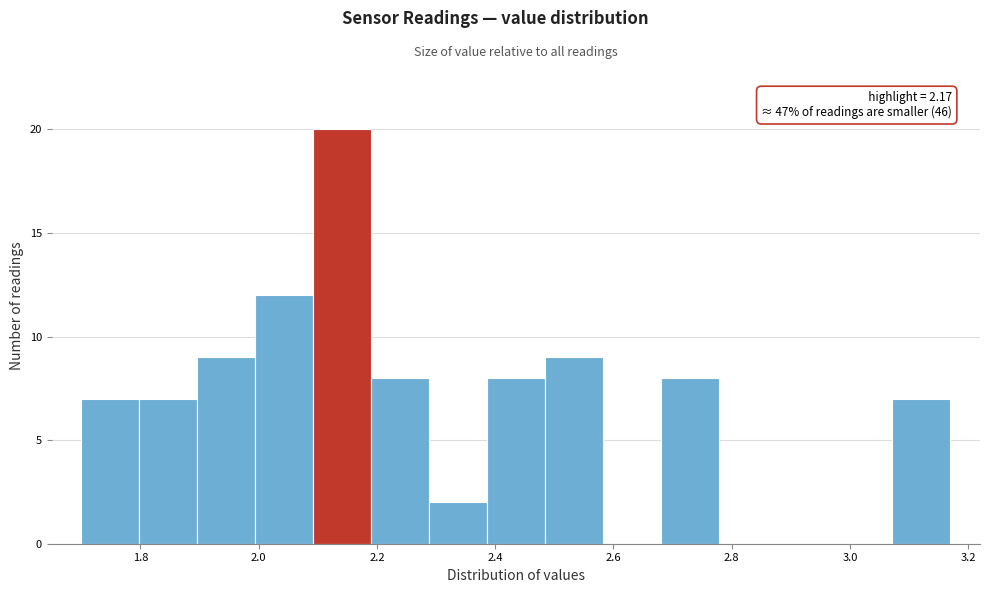

Which range on the x-axis has the tallest bar?

2.092 to 2.190